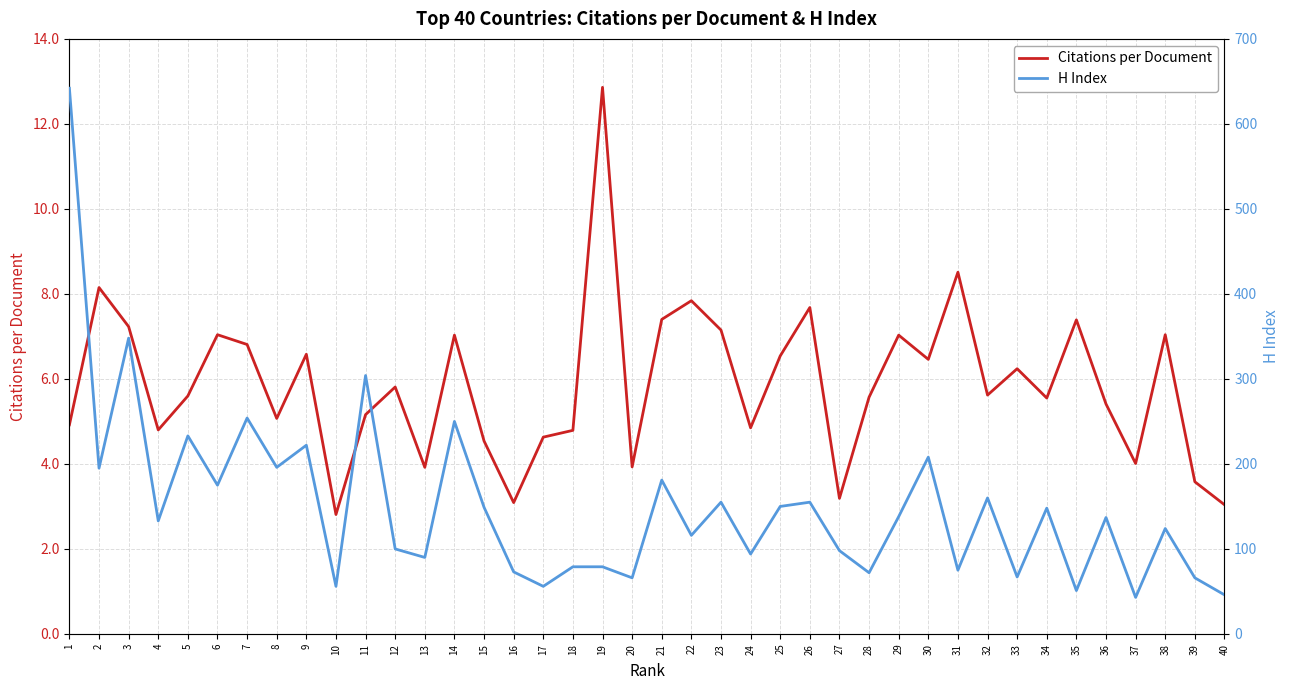

At how many categories does at least one series exceed 410?

1